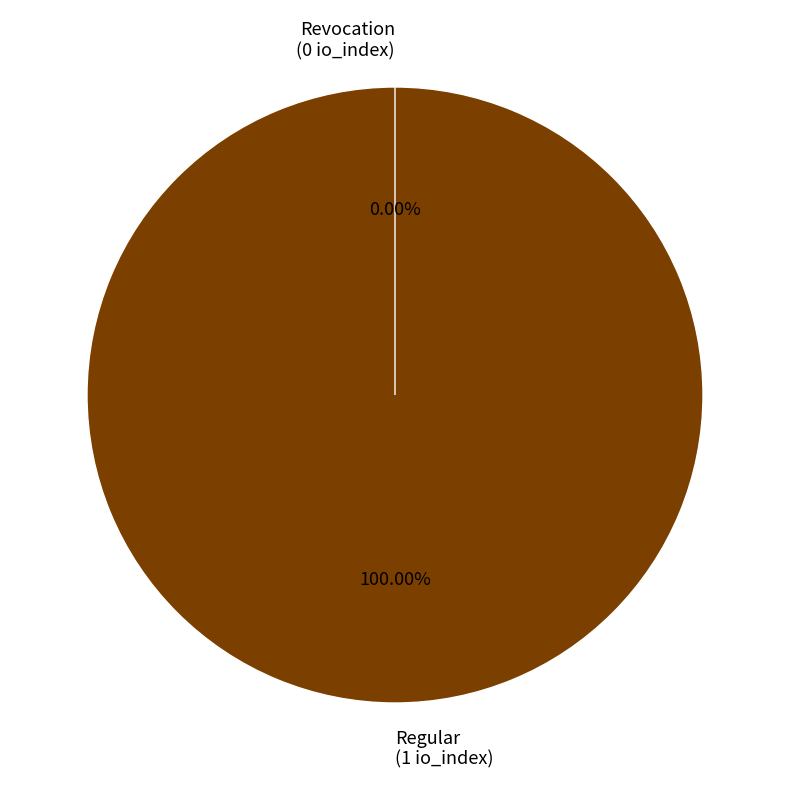

To the nearest percent, what is the combined percentage of Regular and Revocation?

100%